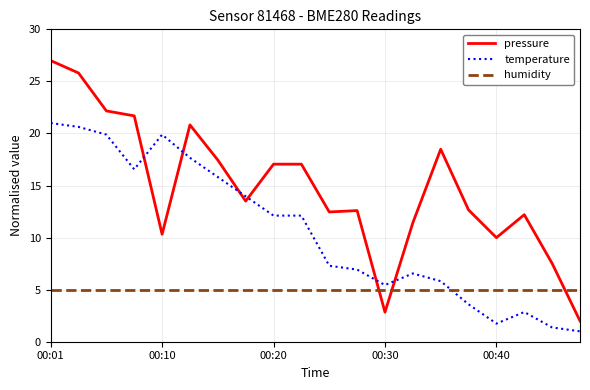

Rank the series by their average value, from lowest to highest.

humidity, temperature, pressure